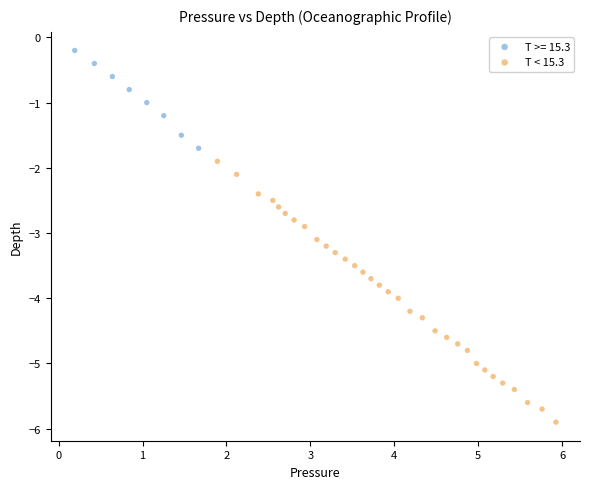

Which series contains the highest Y value?

T >= 15.3